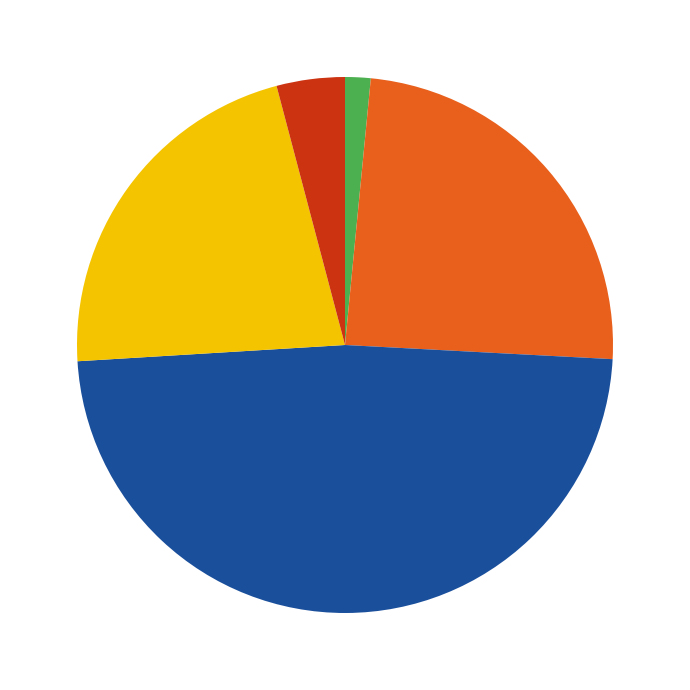

Is there a majority slice in this chart?

No